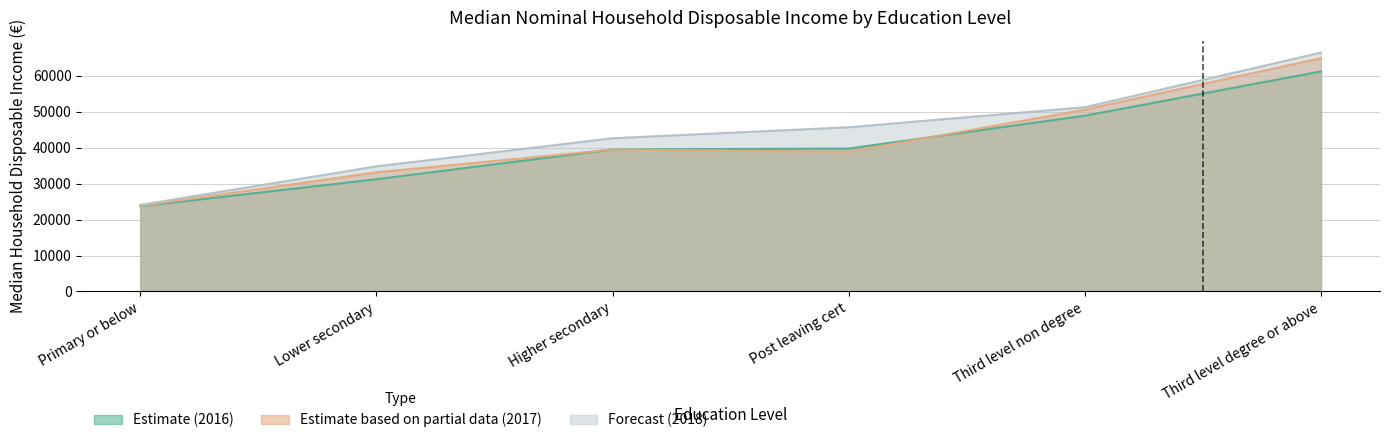

List the labels in order of 2017 value, largest first.

Third level degree or above, Third level non degree, Higher secondary, Post leaving cert, Lower secondary, Primary or below